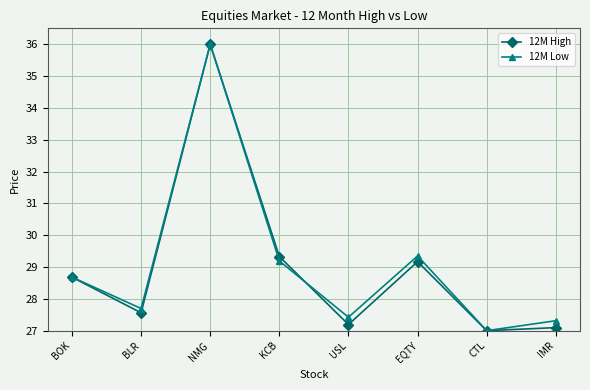

At which category is the sum across all series the highest?

NMG